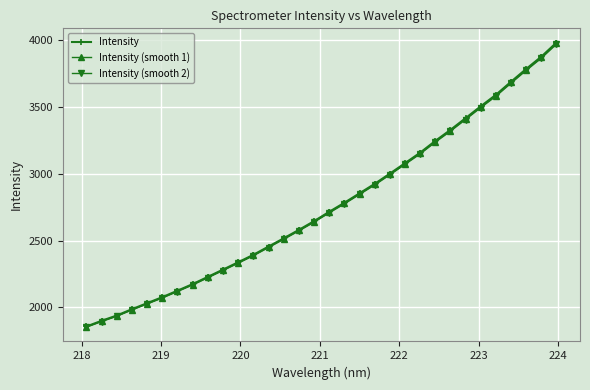

Which series has the largest range (max minus min)?

Intensity